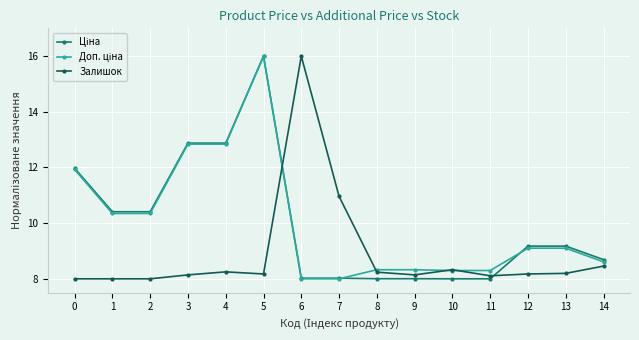

The Залишок series shows 3.3 at 14. True or false?

False